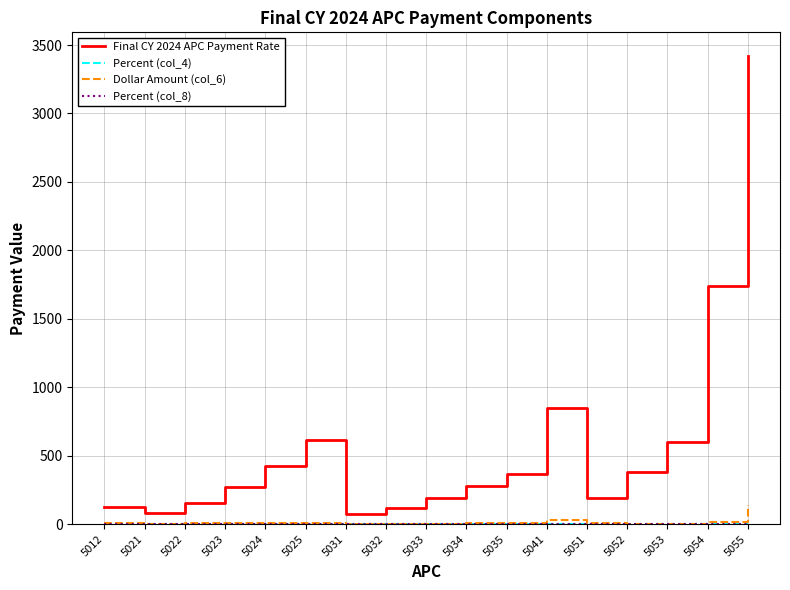

True or false: Final CY 2024 APC Payment Rate has a value of 116.2 at 5032.

True